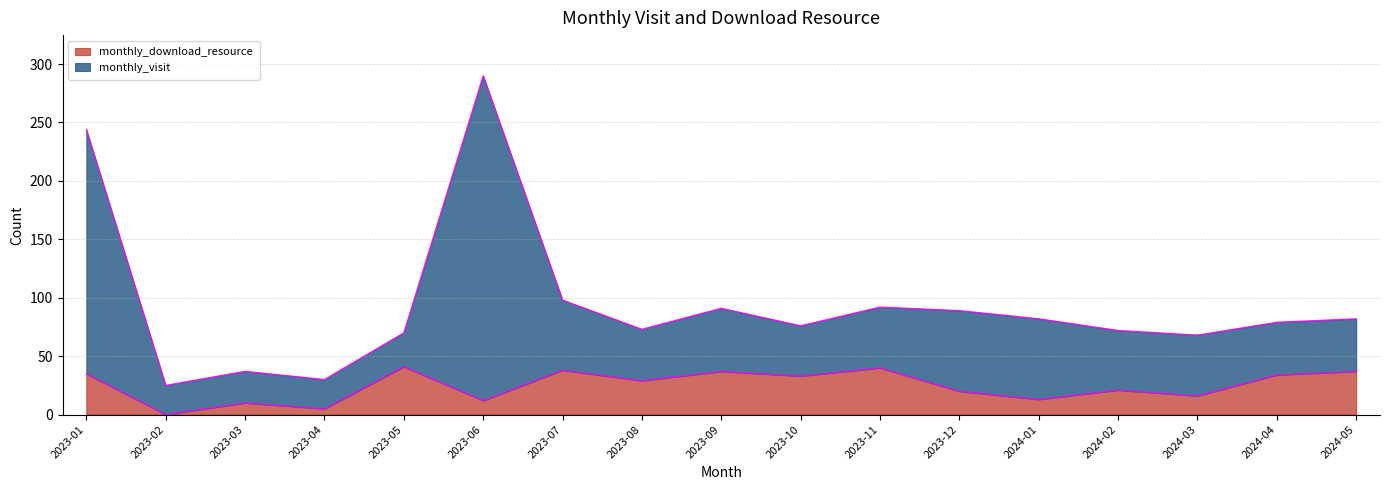

The value of monthly_download_resource at 2023-11 is 40. True or false?

True